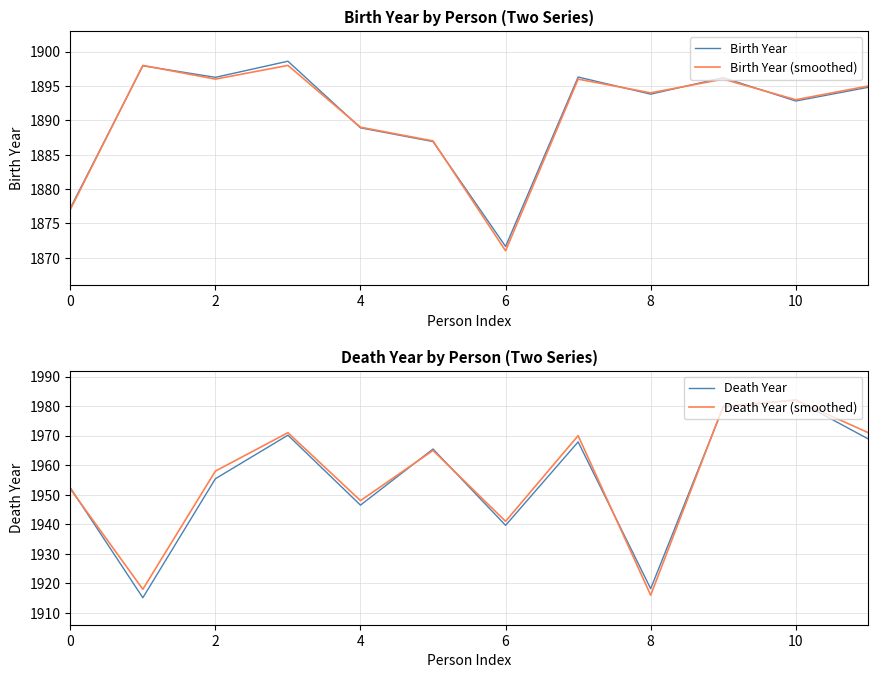

True or false: Death Year (smoothed) and Birth Year intersect in this chart.

False